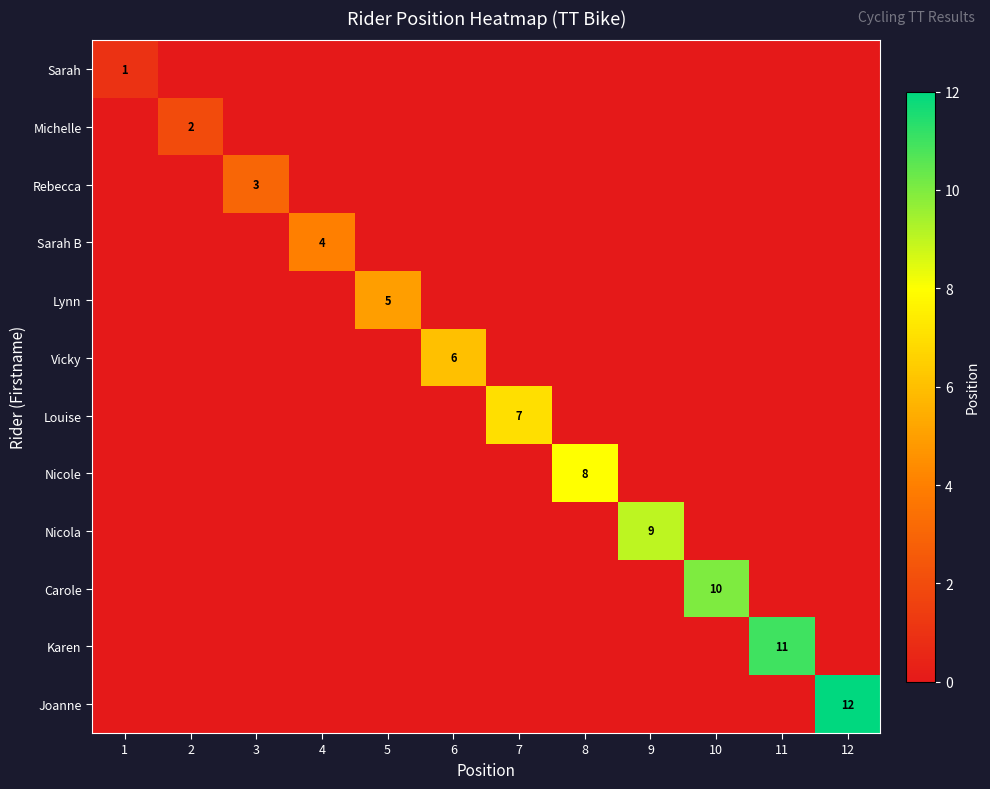

Is it true that Nicole equals 12 at 8?

False